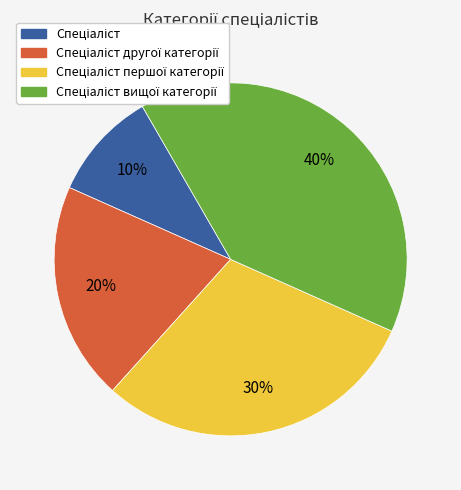

To the nearest percent, what is the difference between the largest and smallest slice percentages?

30%